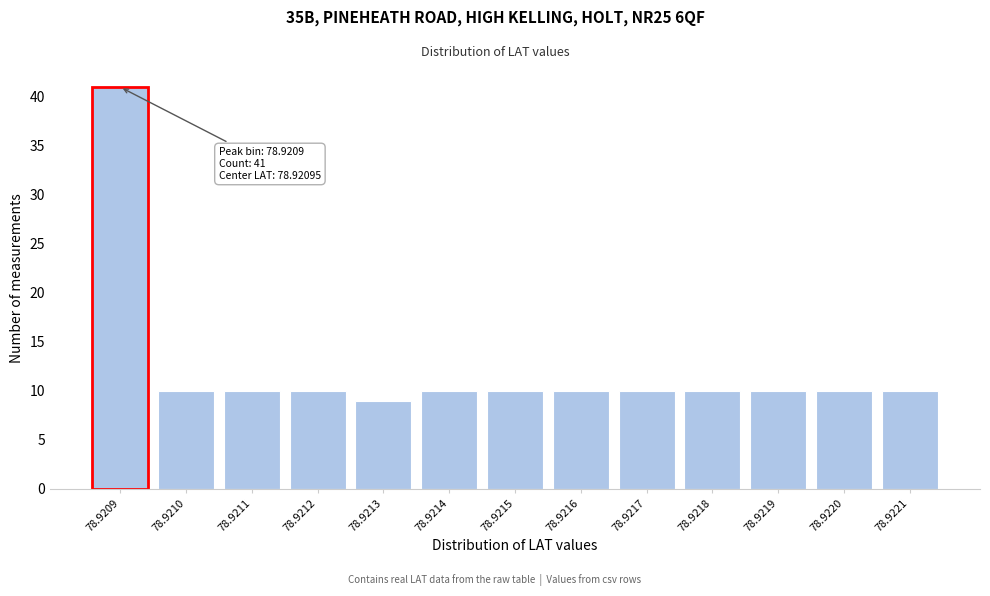

Reading left to right, extract all data points from this chart.

78.9209=41	78.9210=10	78.9211=10	78.9212=10	78.9213=9	78.9214=10	78.9215=10	78.9216=10	78.9217=10	78.9218=10	78.9219=10	78.9220=10	78.9221=10